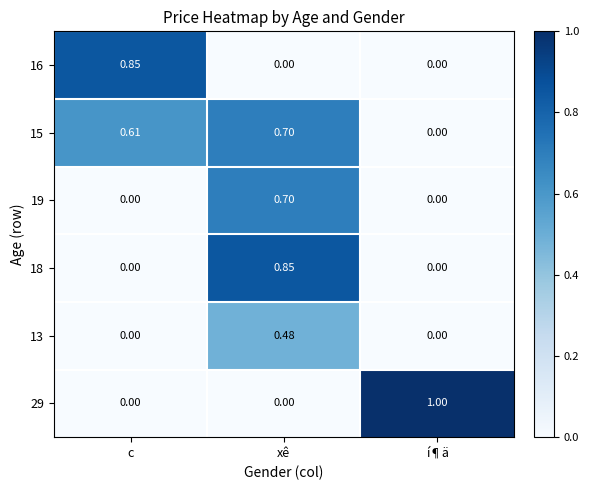

Between xê and í¶ä, which series saw the biggest shift?

29